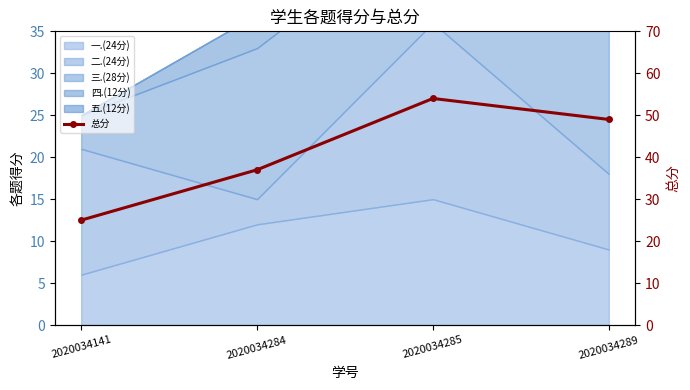

Reading right to left, what are all the values shown in this chart?

49	54	37	25